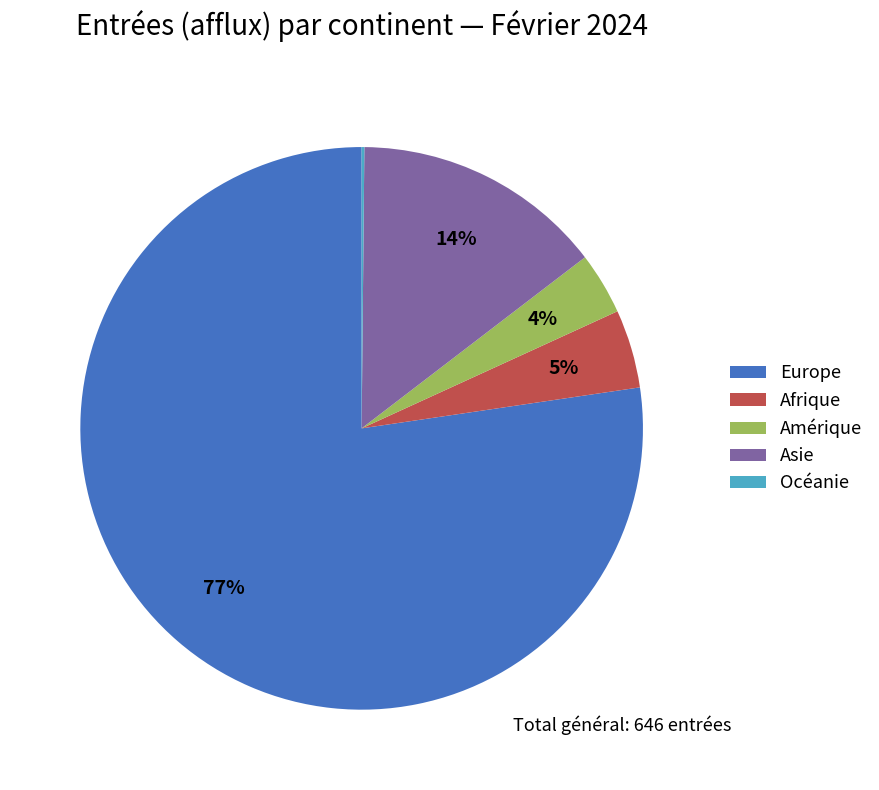

Which slice represents more than half of the pie?

Europe